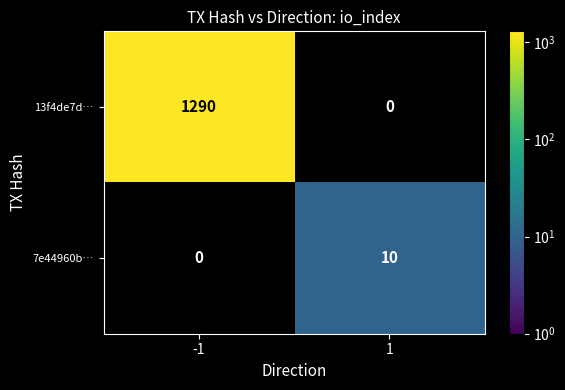

What is the greatest value displayed?

1290